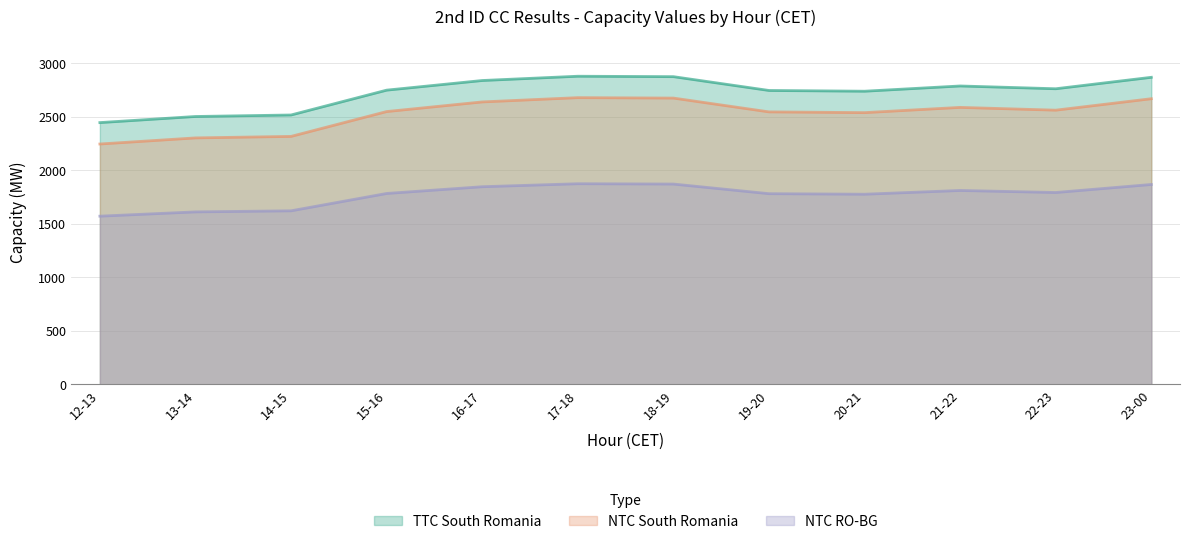

Is the value of NTC RO-BG at 16-17 greater than the value of TTC South Romania at 12-13?

No